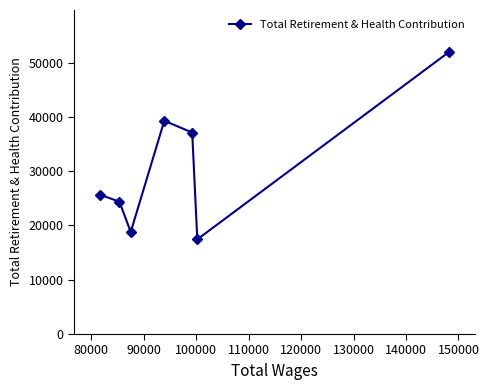

What is the average value?

30643